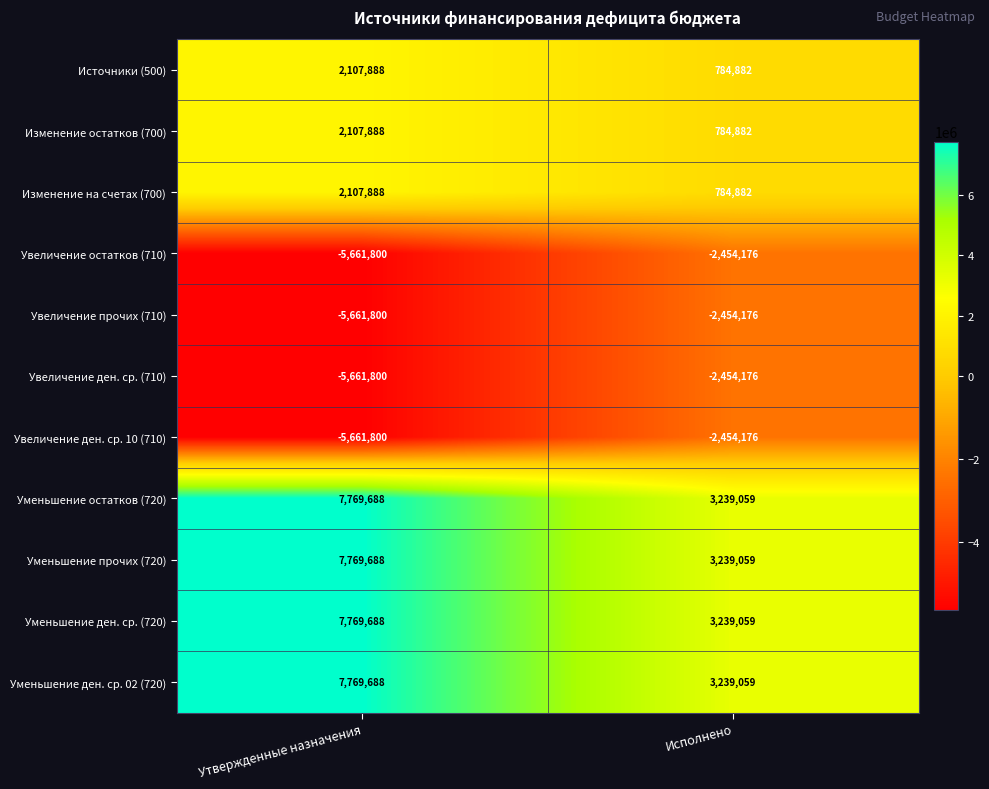

The Изменение остатков (700) series shows 426386 at Утвержденные назначения. True or false?

False